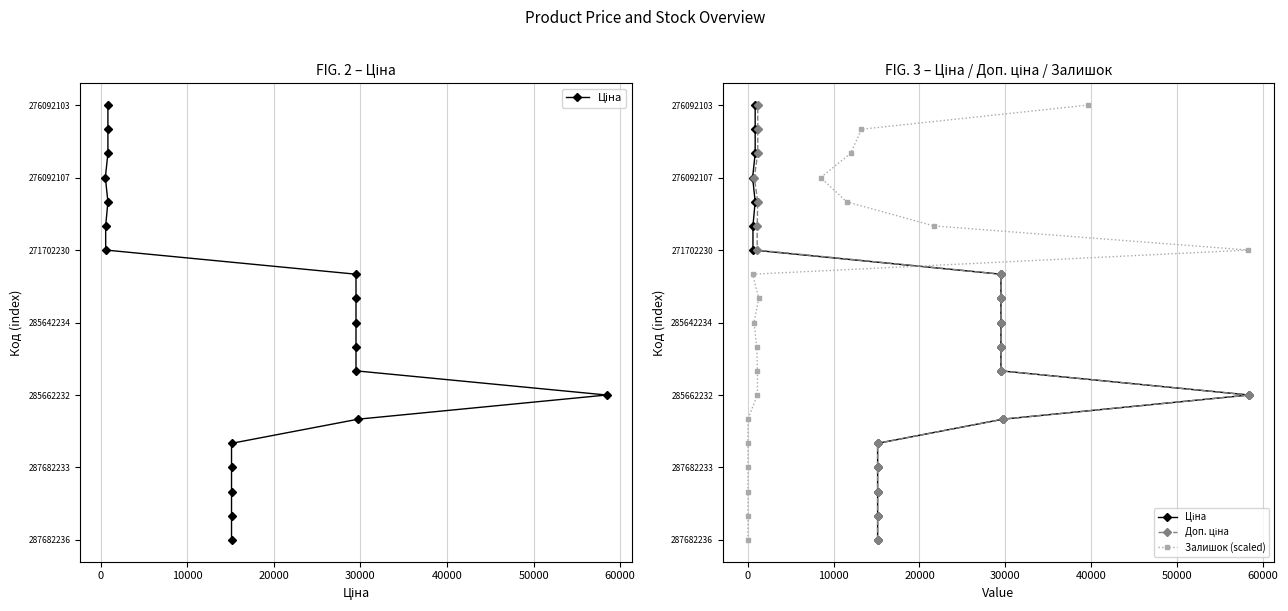

True or false: Залишок (scaled) and Доп. ціна cross at least once.

False